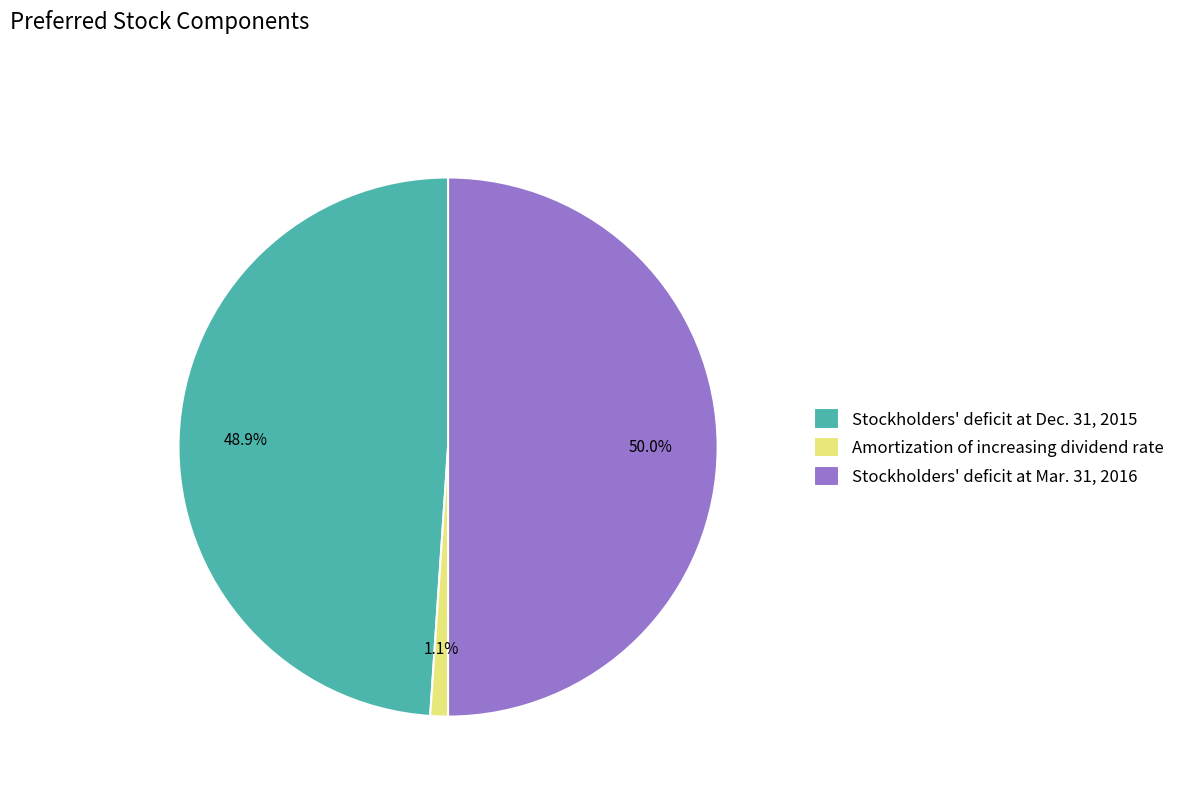

How many segments does this pie chart have?

3